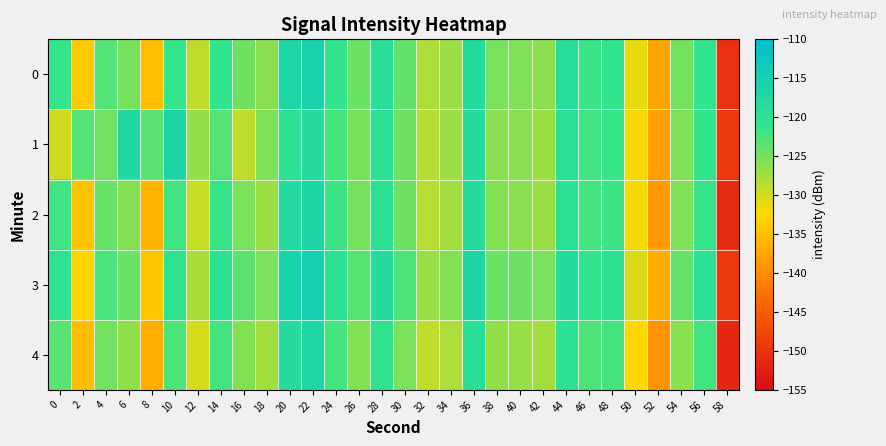

At which category does the chart reach its peak across all series?

22